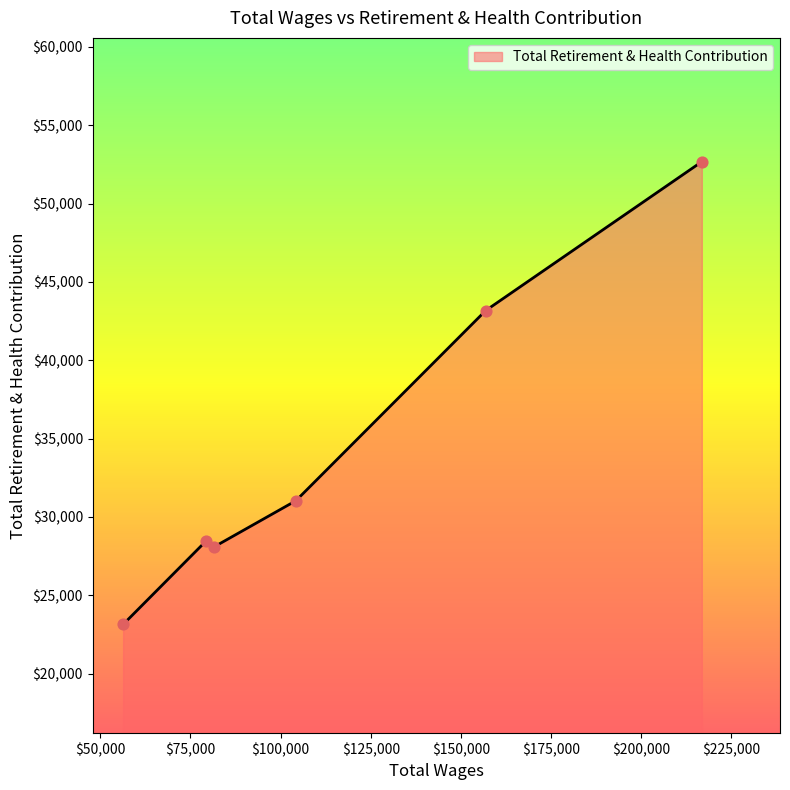

What is the greatest value displayed?

52675